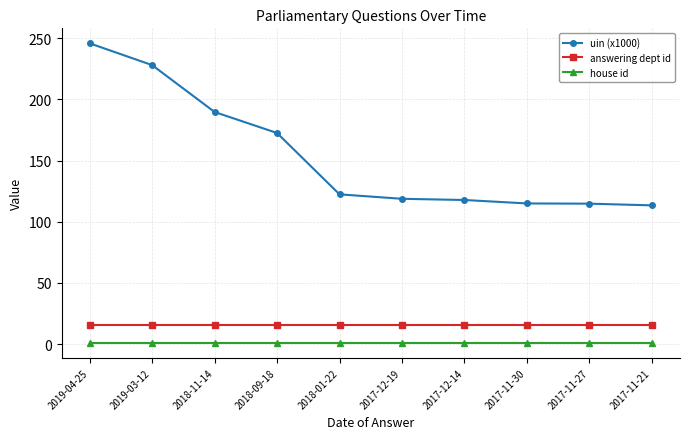

True or false: answering dept id has a value of 16.0 at 2017-12-14.

True